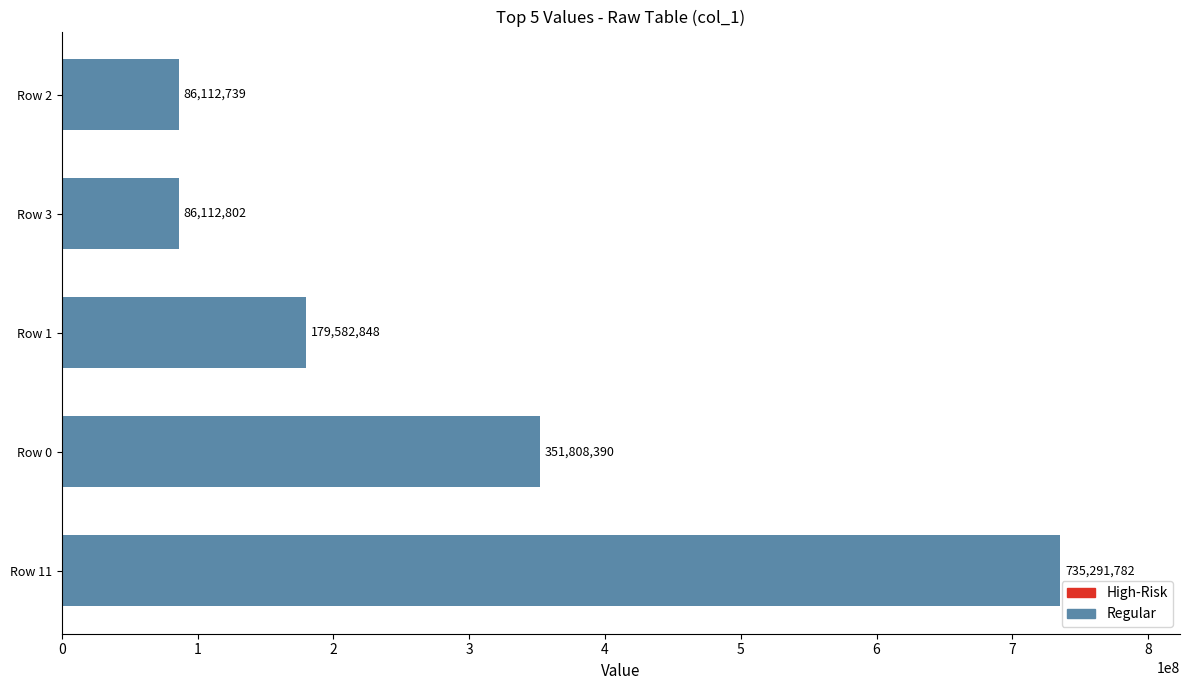

What is the sum of the values at Row 2 and Row 3?

172225541